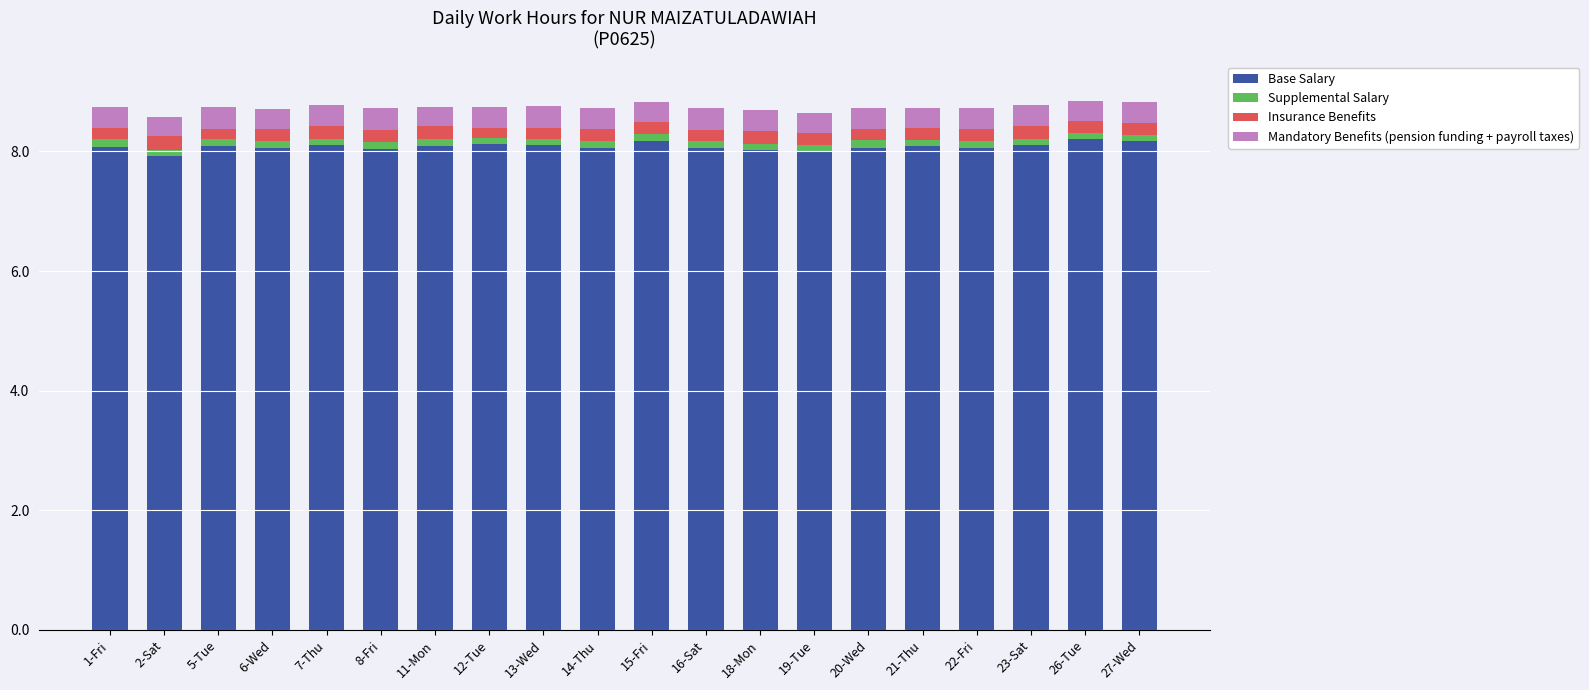

What is the average value of the Base Salary series?

8.1